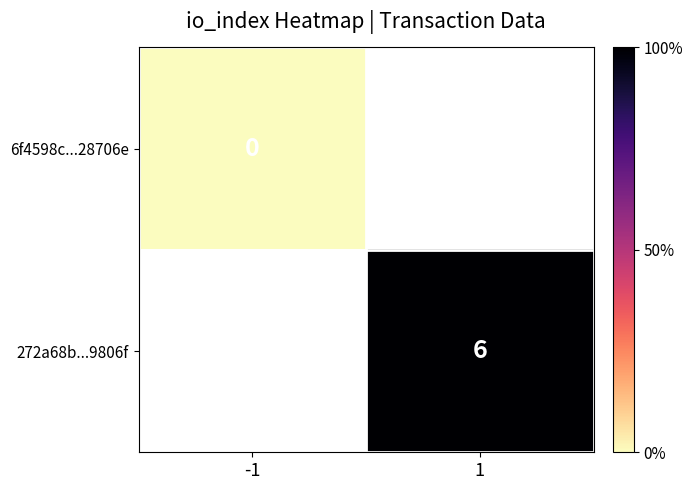

The value of 272a68b...9806f at 1 is 6. True or false?

True